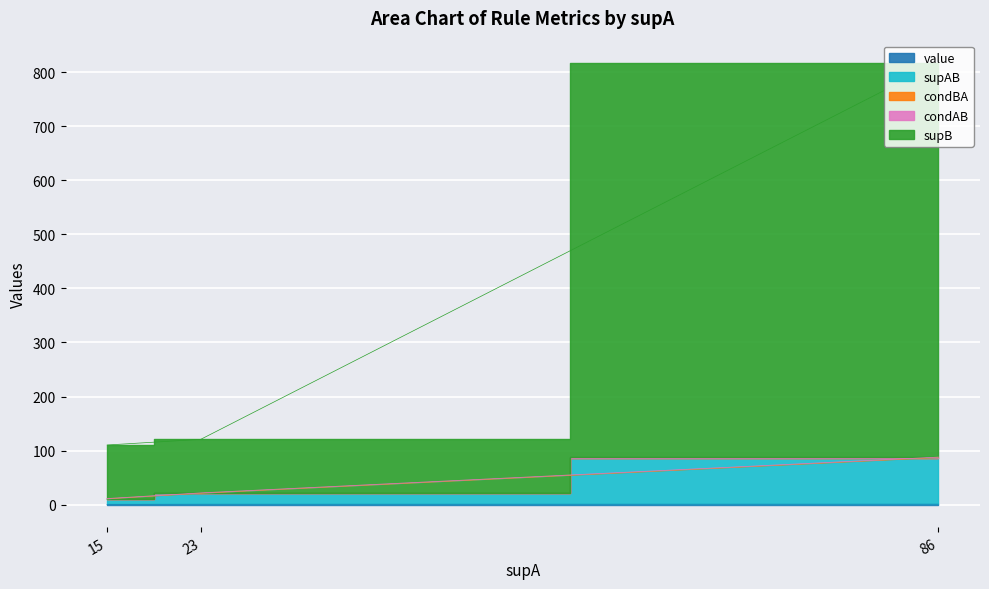

How many value values are between 0 and 1?

3